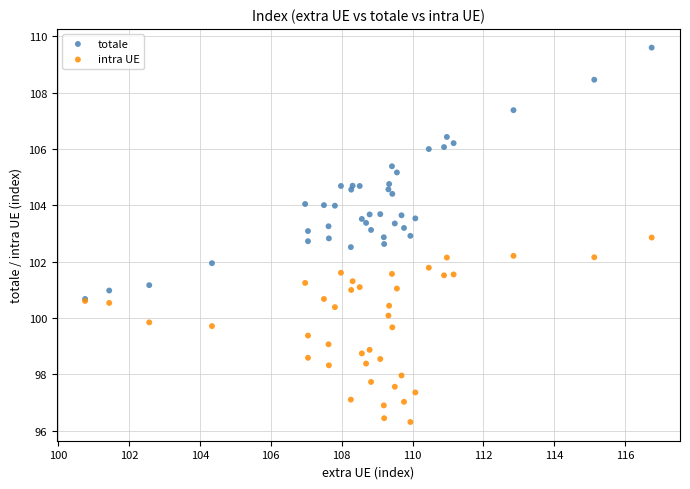

What are all the series names shown in the legend?

totale, intra UE